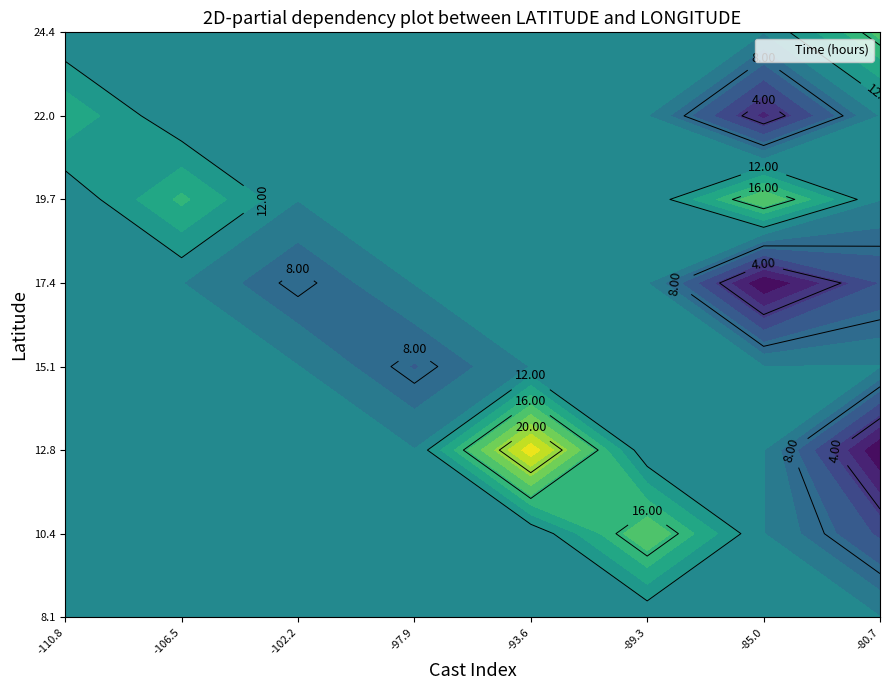

How many data points in 3 are above 12?

9